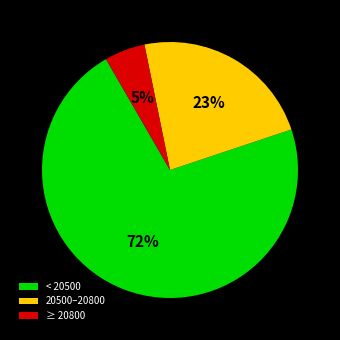

To the nearest percent, what portion does < 20500 represent?

72%